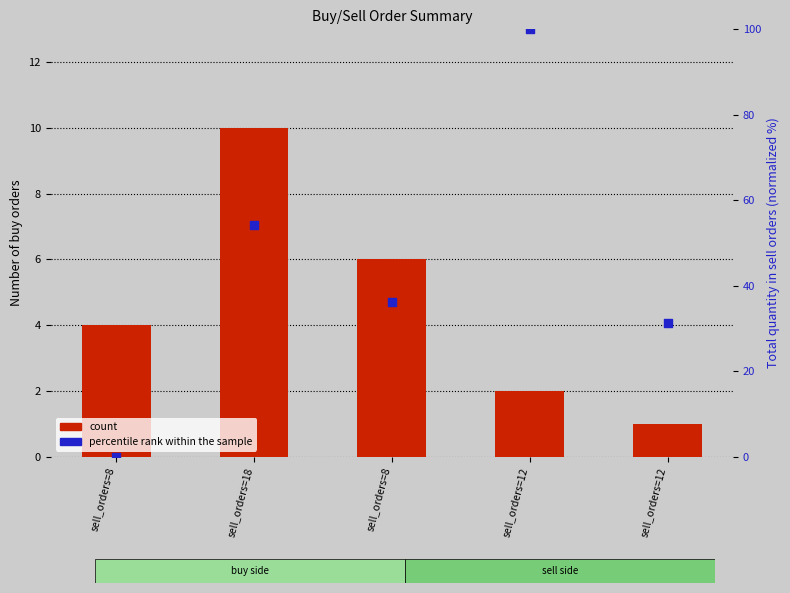

Which series has the largest total across all categories?

percentile rank within the sample